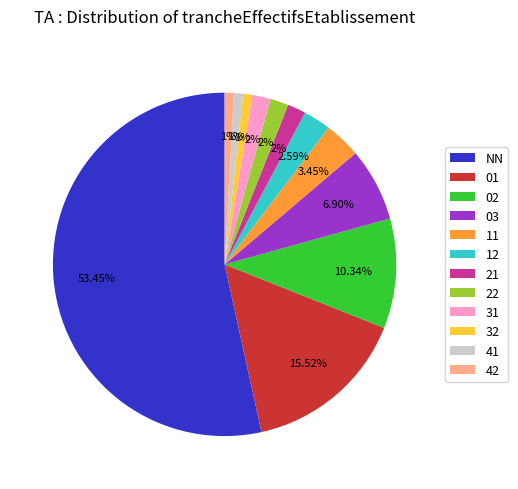

Is it true that 02 is 10% of the pie?

True